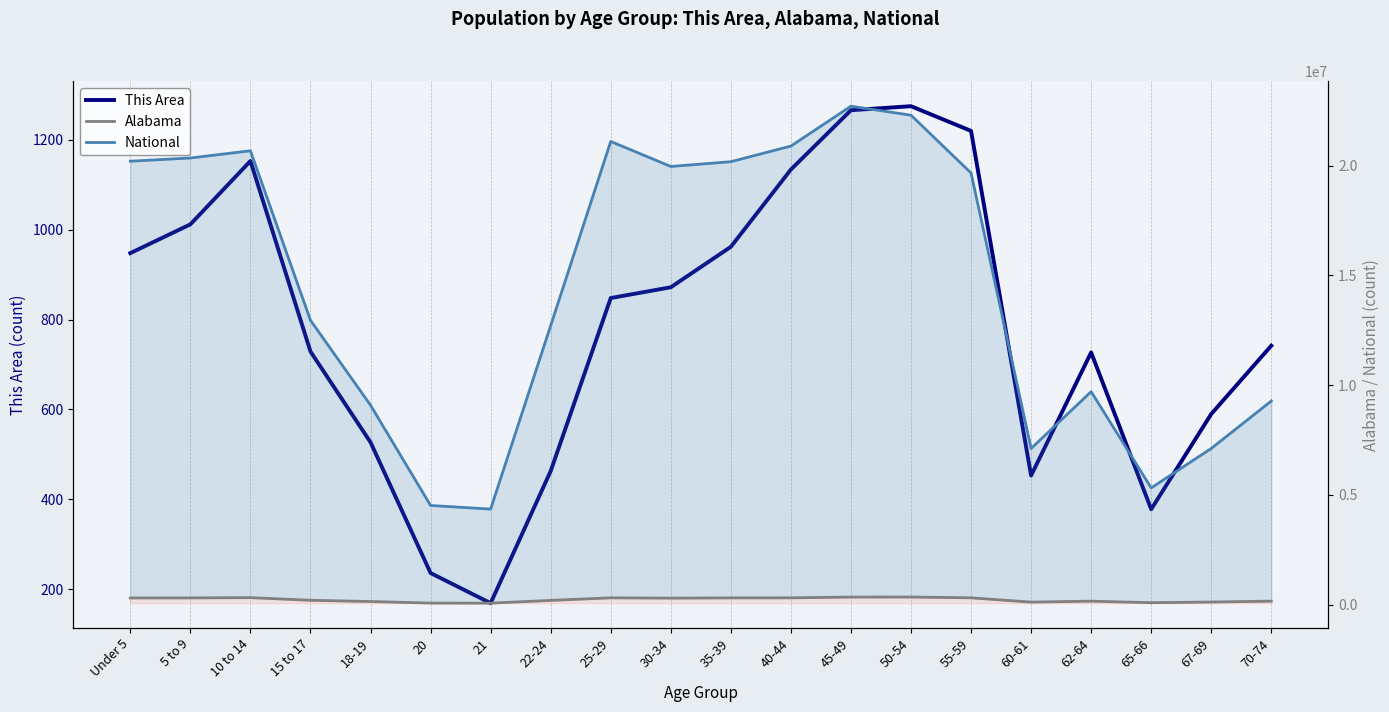

In This Area, how many points are higher than both neighbors (excluding endpoints)?

3